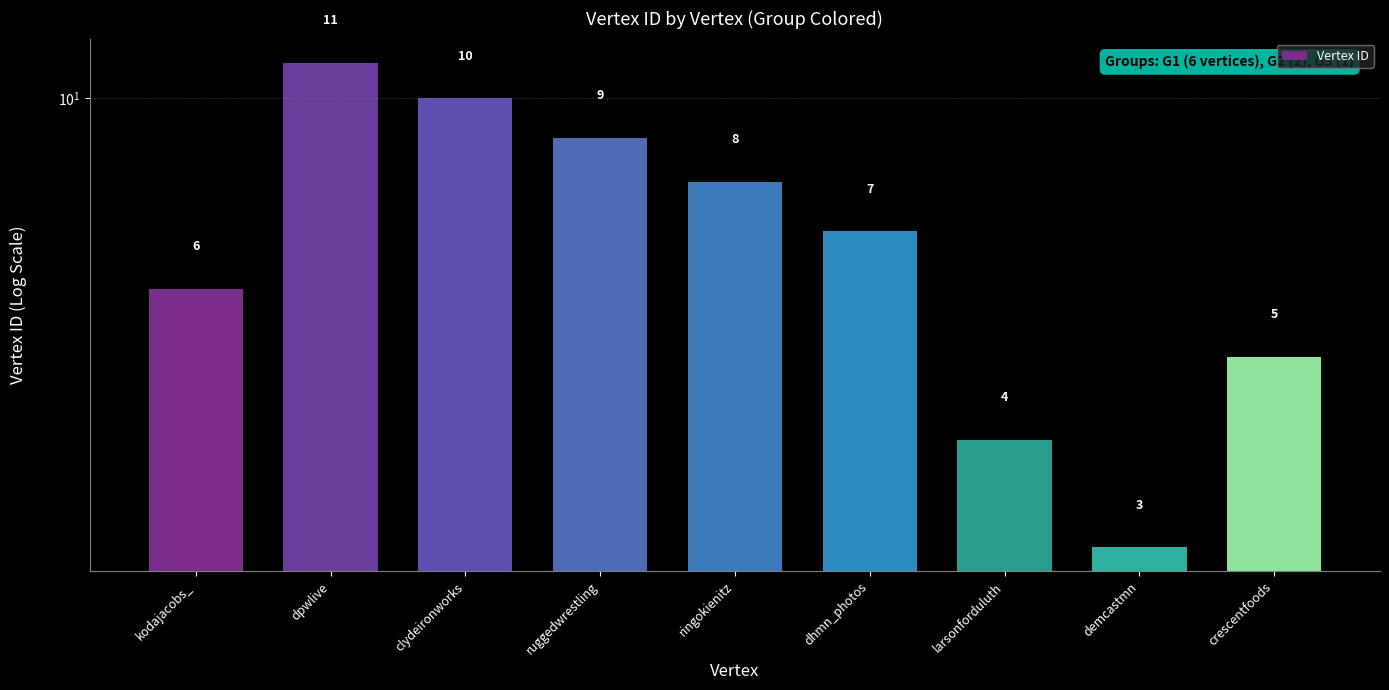

How many data points does each series have?

9